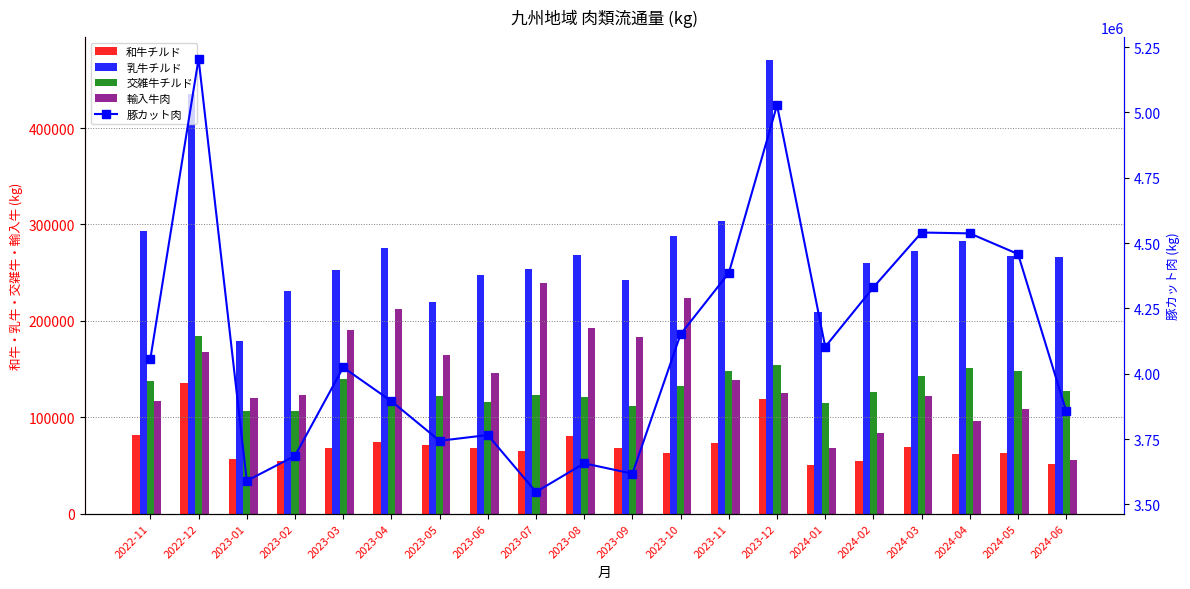

What is the value of the 交雑牛チルド bar at the 1st from the left?

137156